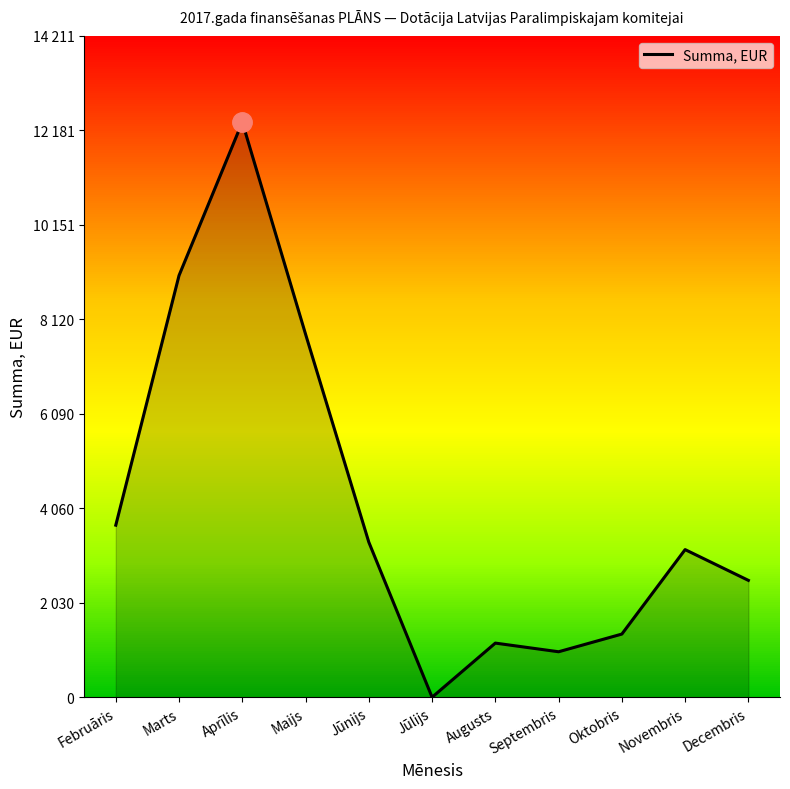

List the labels in order of value, largest first.

Aprīlis, Marts, Maijs, Februāris, Jūnijs, Novembris, Decembris, Oktobris, Augusts, Septembris, Jūlijs